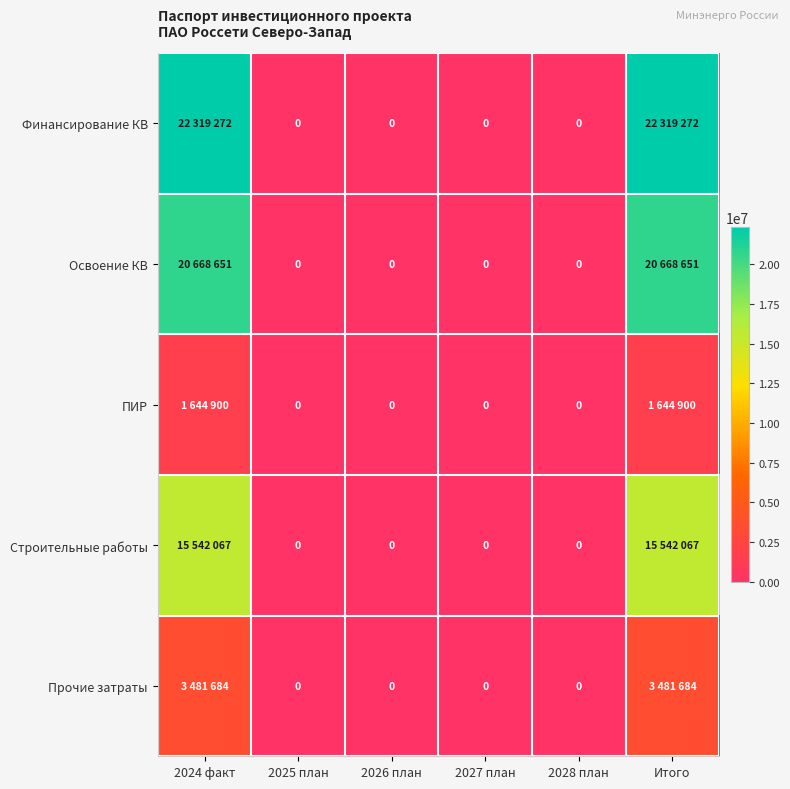

At which category is the sum across all series the highest?

2024 факт